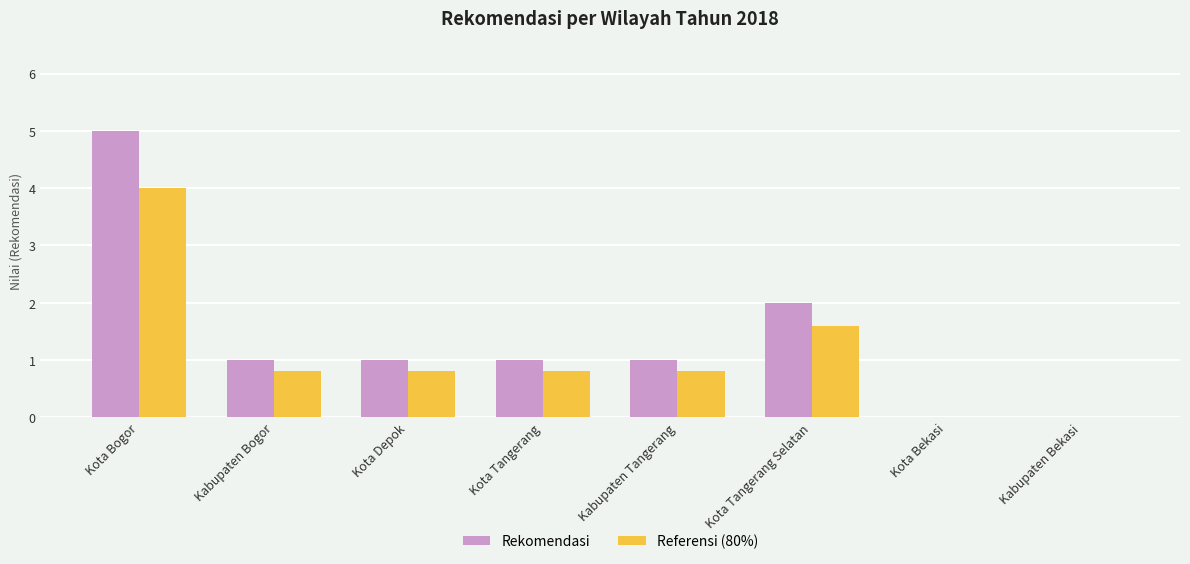

What is the highest value of the Rekomendasi series?

5.0